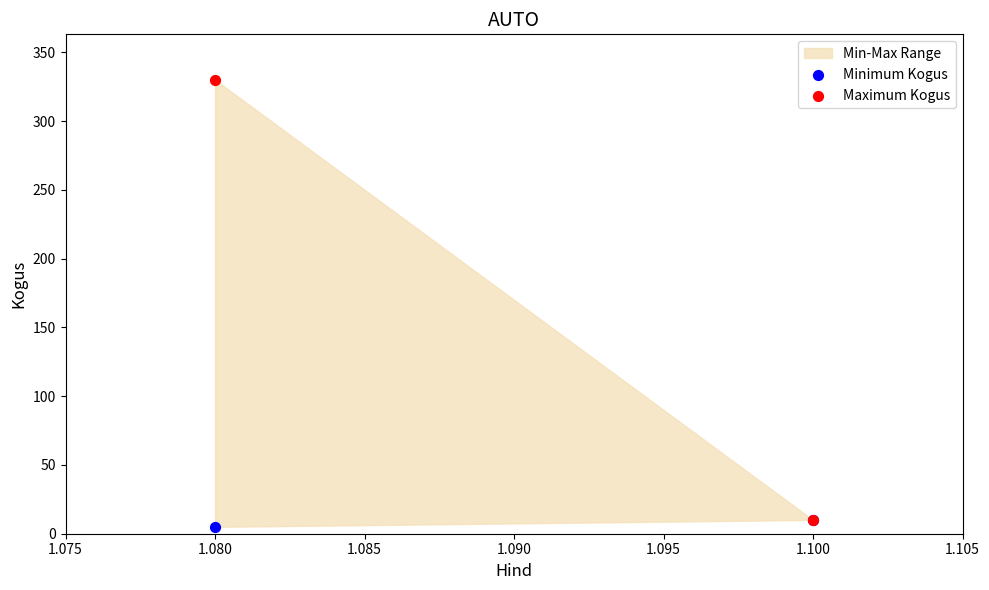

Which series reaches the minimum Y coordinate?

Minimum Kogus